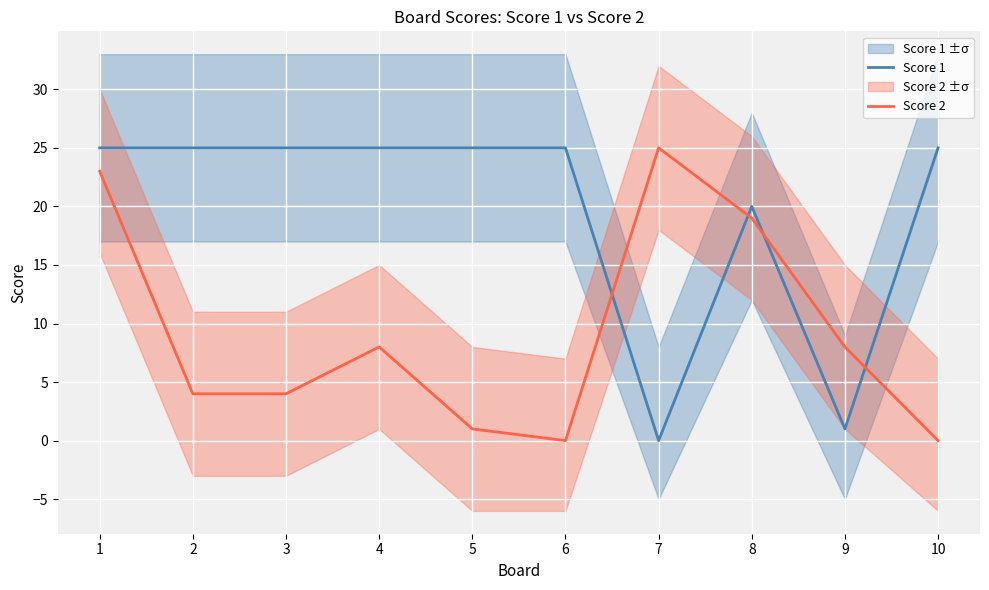

Reading left to right, transcribe all the data shown in this chart.

Score 1: 25	25	25	25	25	25	0	20	1	25
Score 2: 23	4	4	8	1	0	25	19	8	0